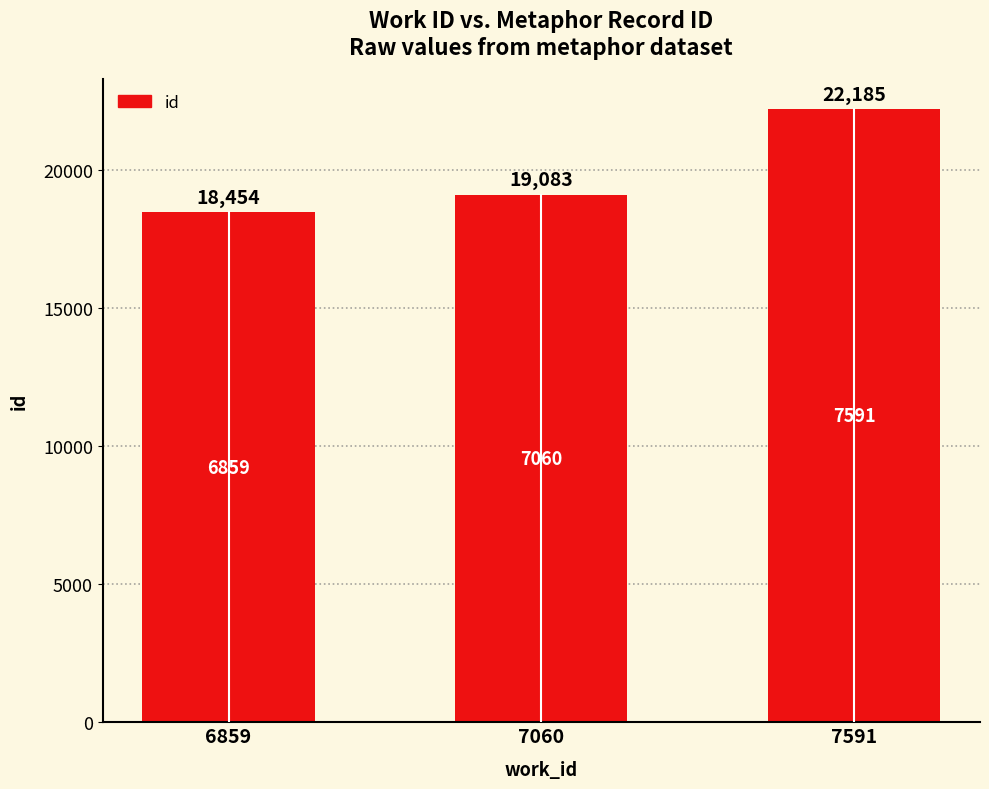

How many bars are there in total?

3